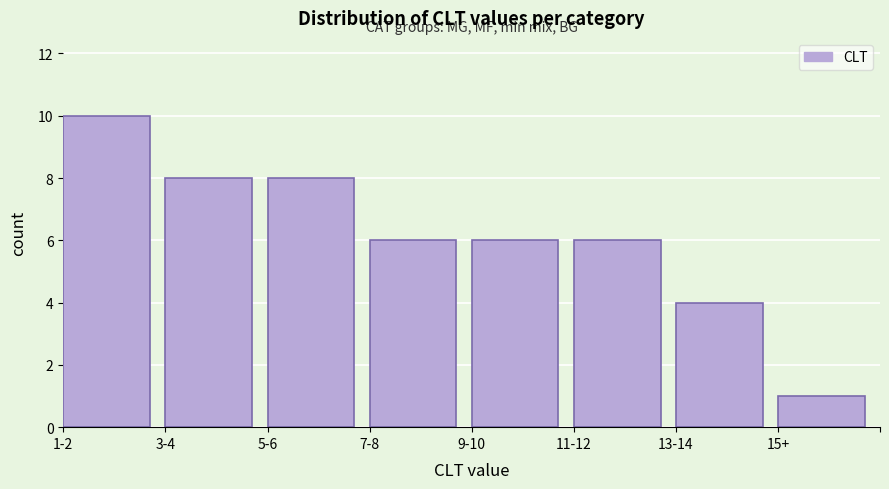

Reading right to left, extract all data points from this chart.

15+=1	13-14=4	11-12=6	9-10=6	7-8=6	5-6=8	3-4=8	1-2=10